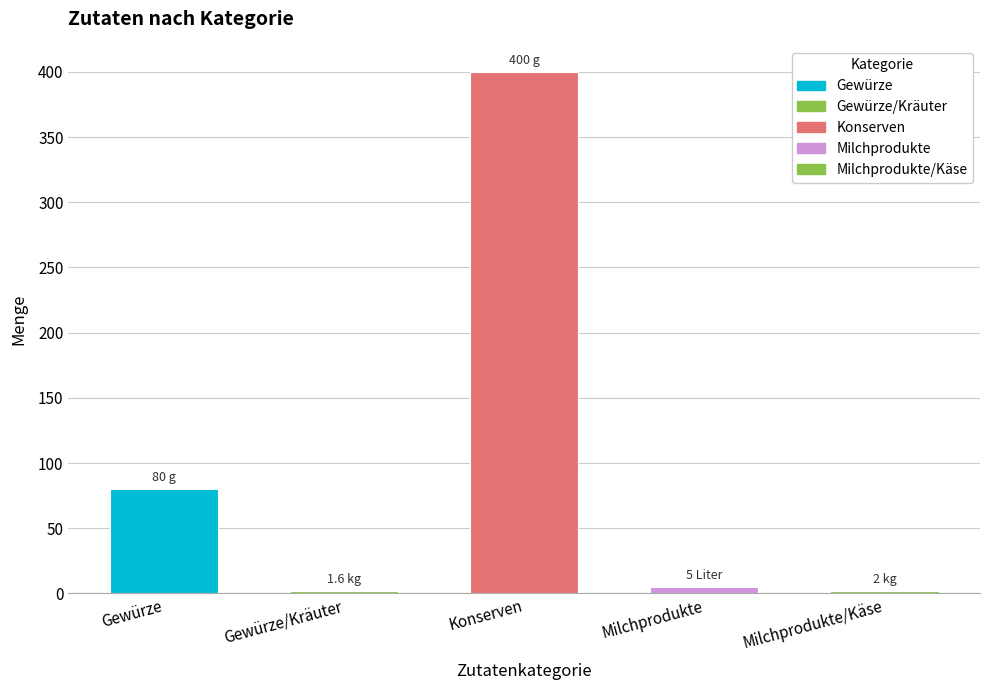

What is the label of the 4th bar from the right?

Gewürze/Kräuter